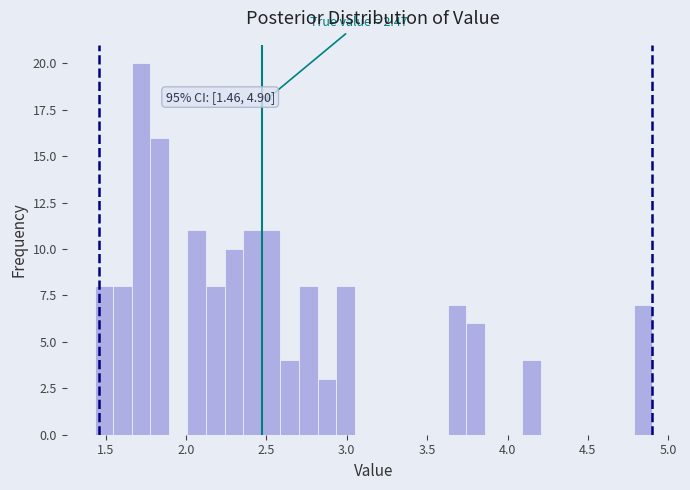

Read against the x-axis, roughly where is the centre of the tallest bar?

1.70